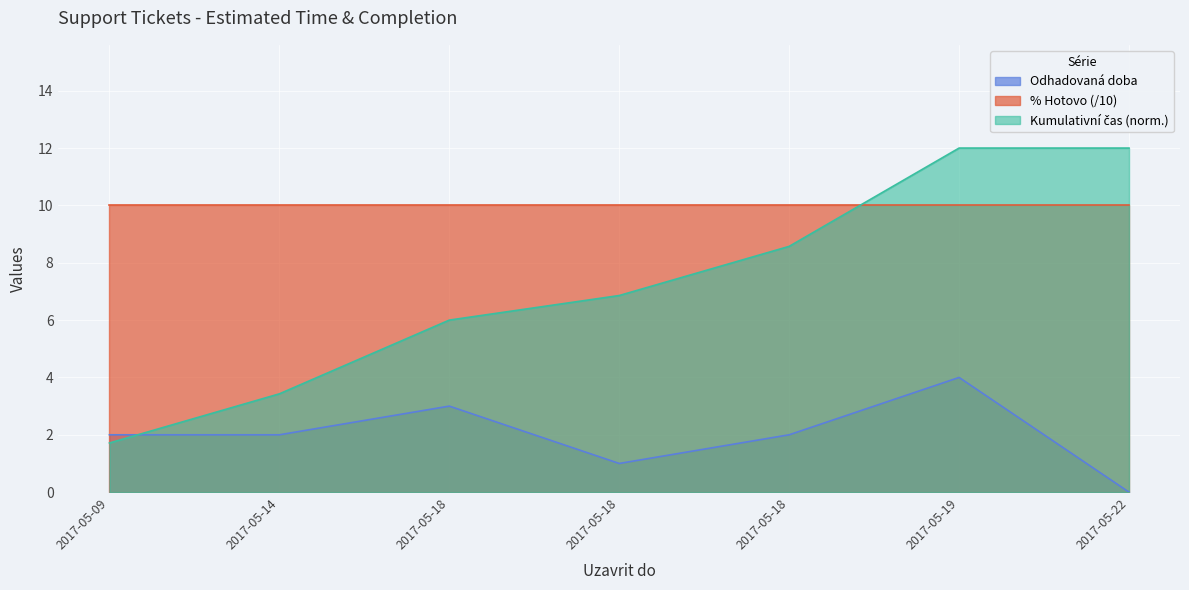

Rank the categories by value from lowest to highest.

2017-05-22, 2017-05-18, 2017-05-09, 2017-05-14, 2017-05-18, 2017-05-18, 2017-05-19